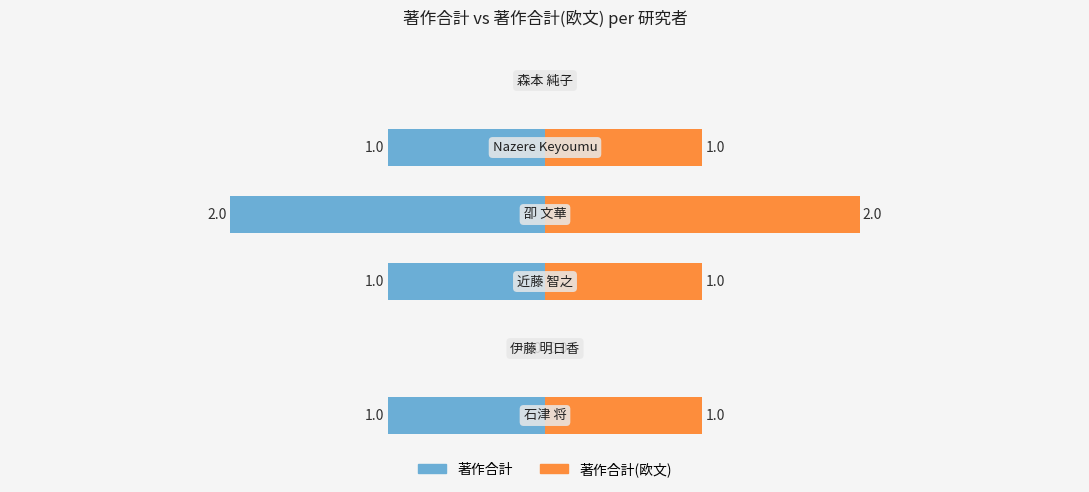

Rank the series by their maximum value, from highest to lowest.

著作合計(欧文), 著作合計